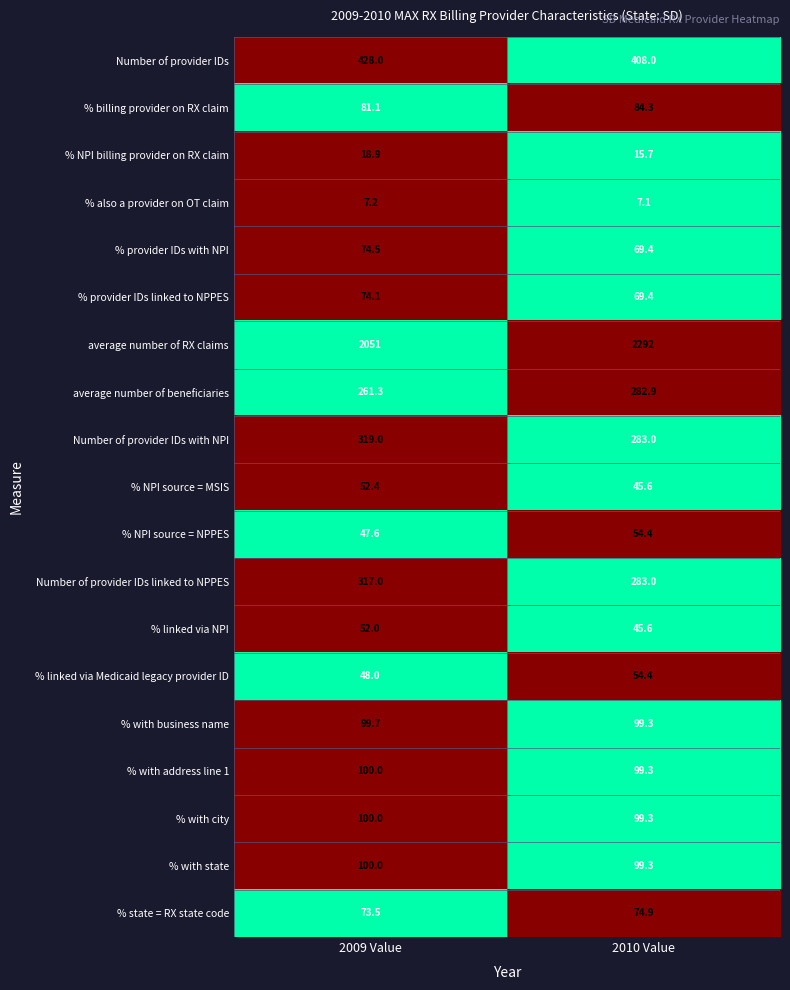

Is it true that % NPI source = NPPES equals 19.5 at 2010 Value?

False